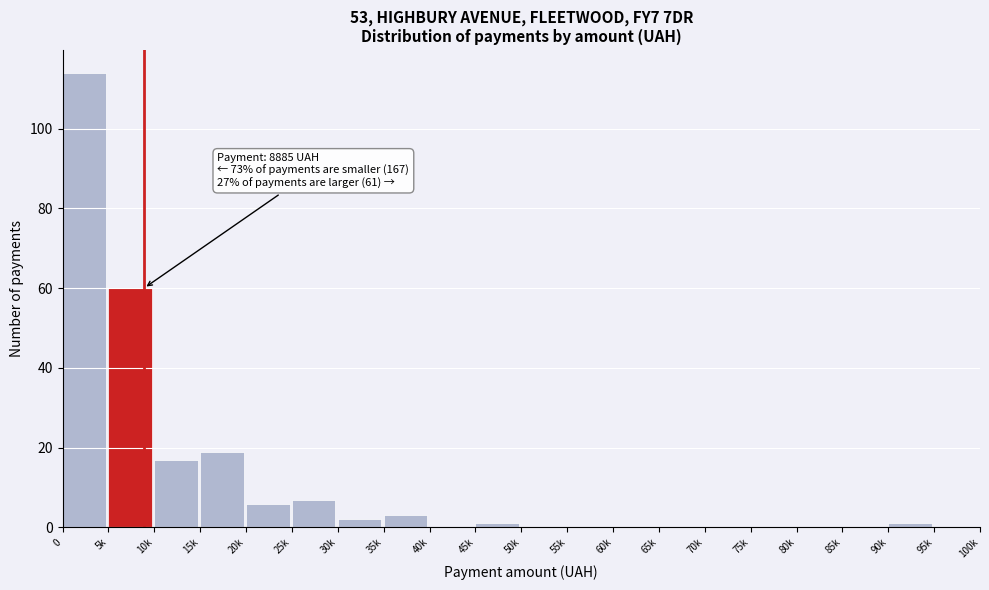

Reading left to right, extract all data points from this chart.

0=114	5k=60	10k=17	15k=19	20k=6	25k=7	30k=2	35k=3	40k=0	45k=1	50k=0	55k=0	60k=0	65k=0	70k=0	75k=0	80k=0	85k=0	90k=1	95k=0